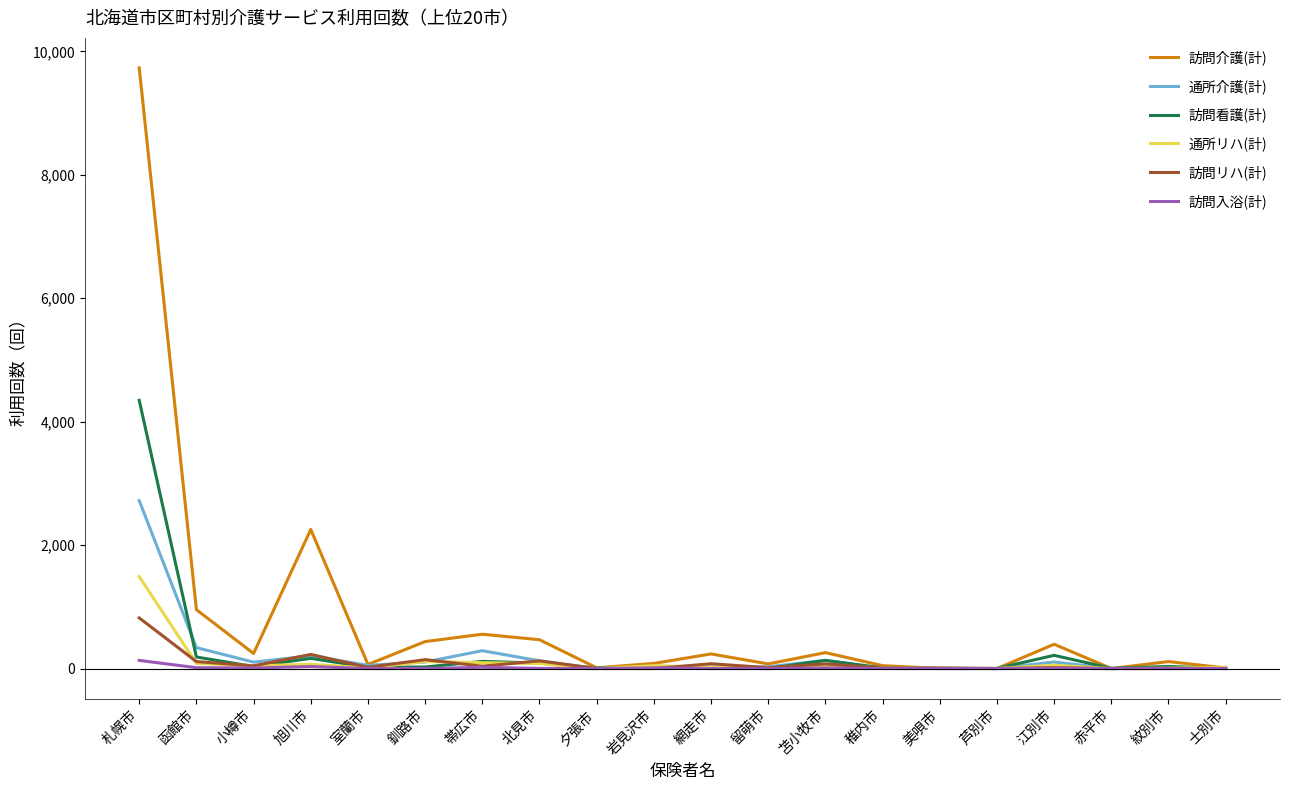

What is the difference between the 訪問入浴(計) values at 美唄市 and 旭川市?

32